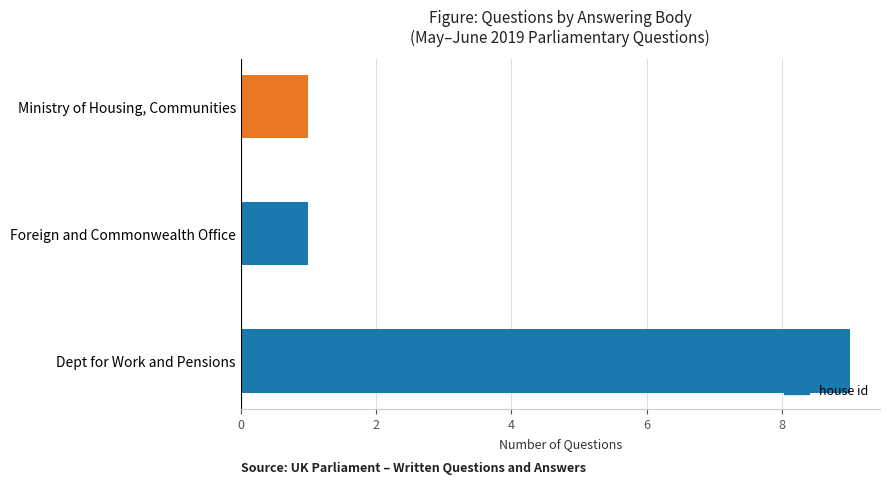

What is the average value?

4